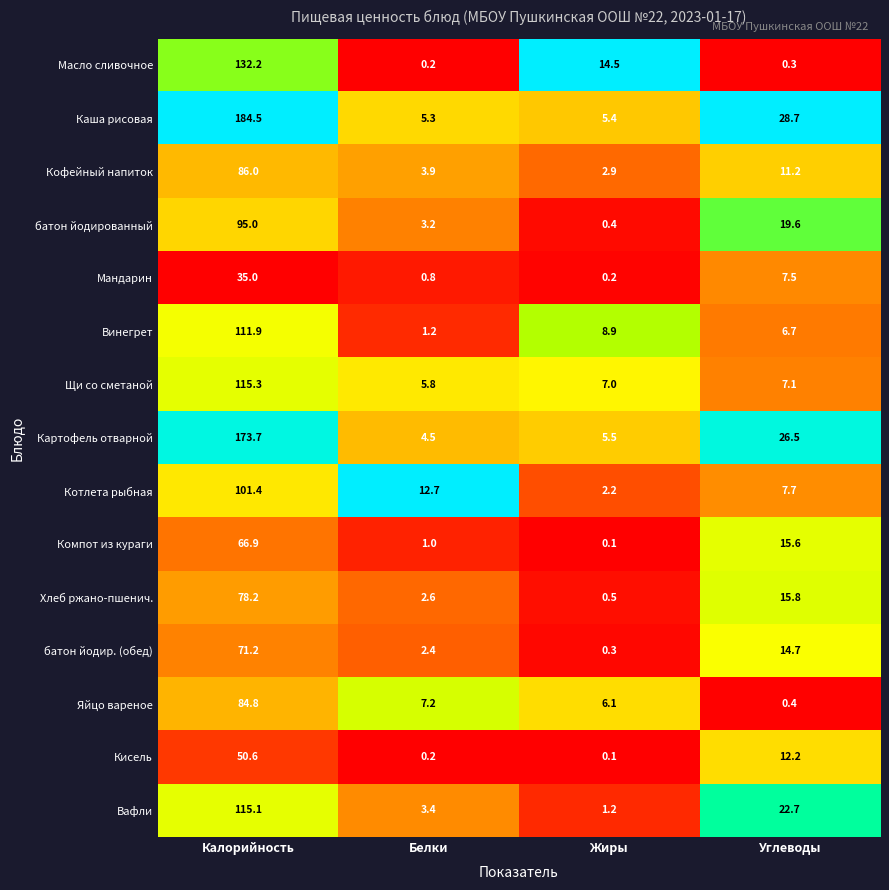

Which category has the lowest value in the Котлета рыбная series?

Жиры